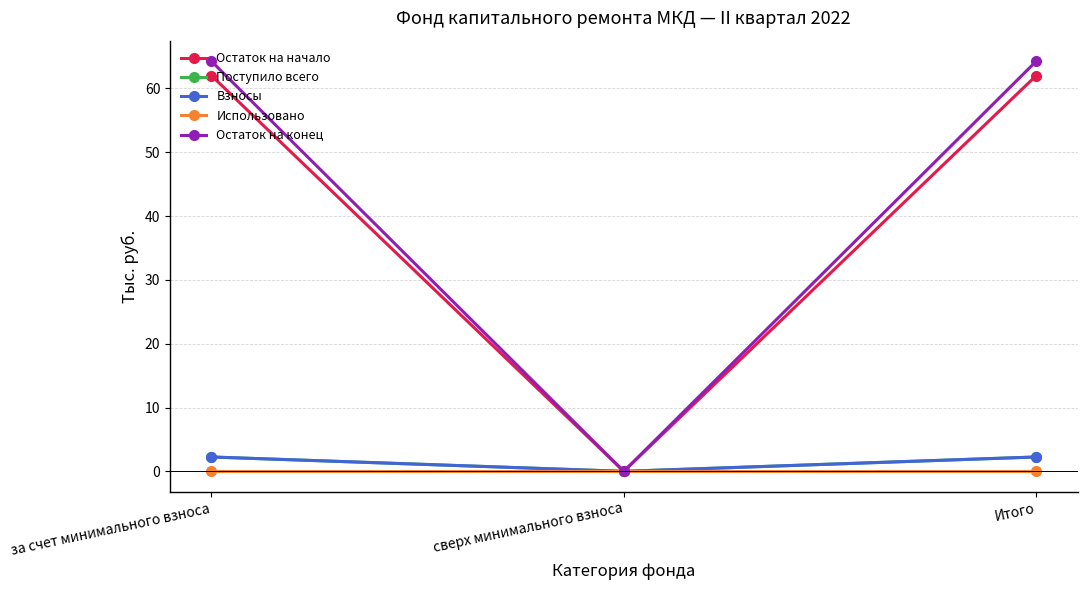

How many lines are shown in the chart?

5